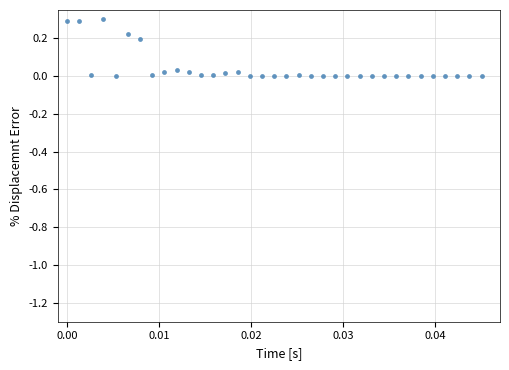

What is the range of Y values (max minus min)?

0.3